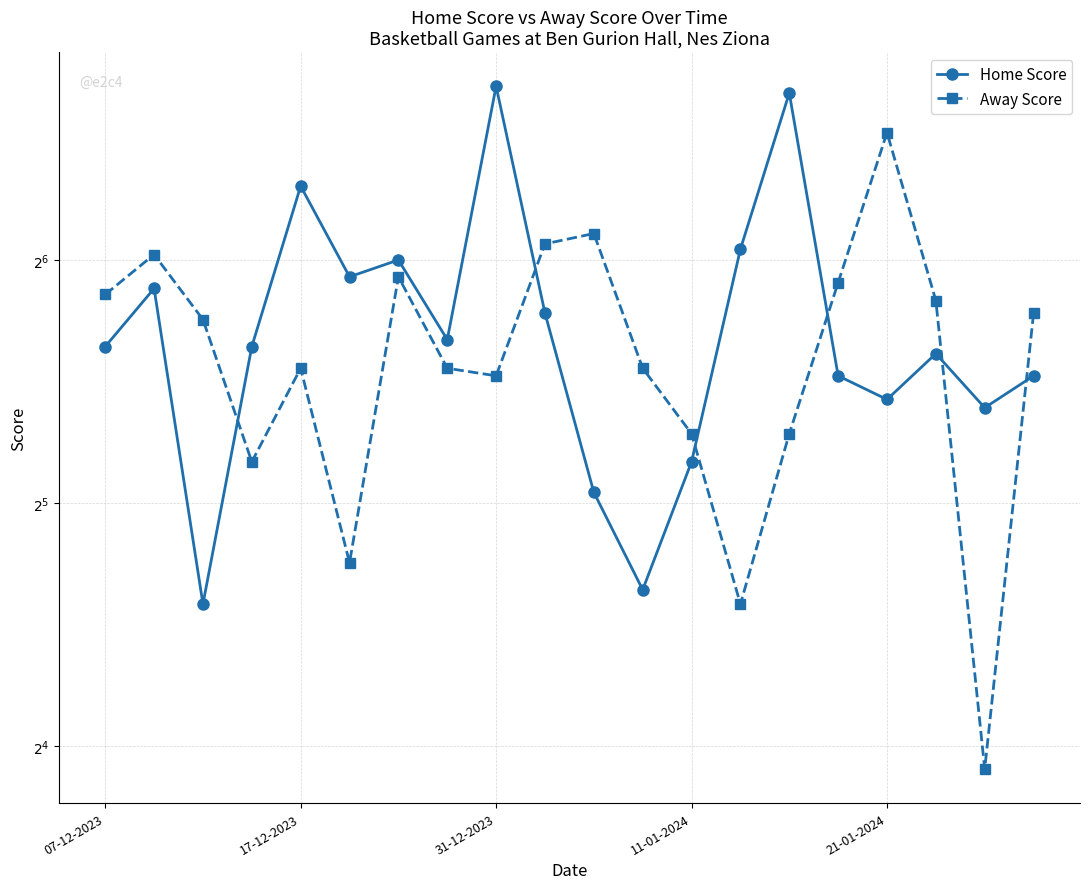

True or false: Home Score has more than 0 interior local peaks.

True